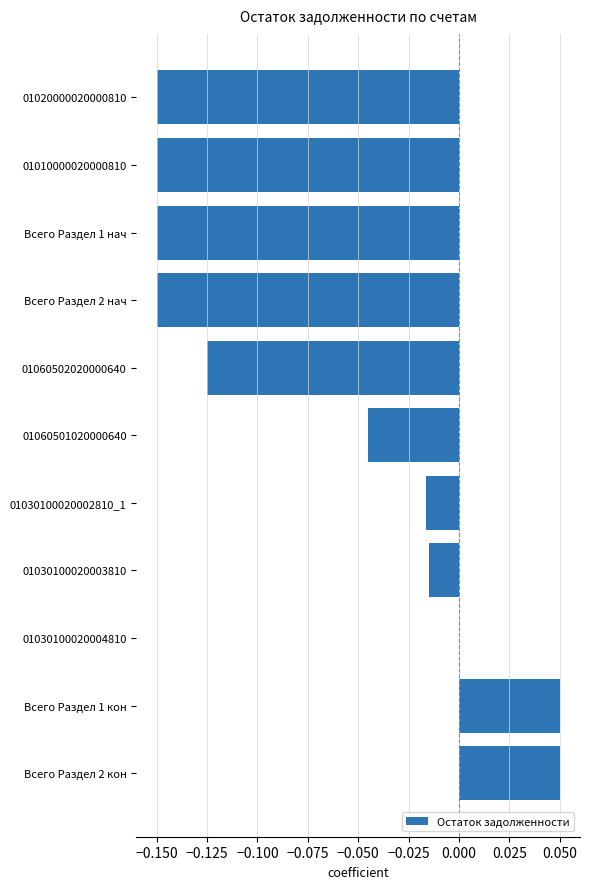

How many data points does each series have?

11